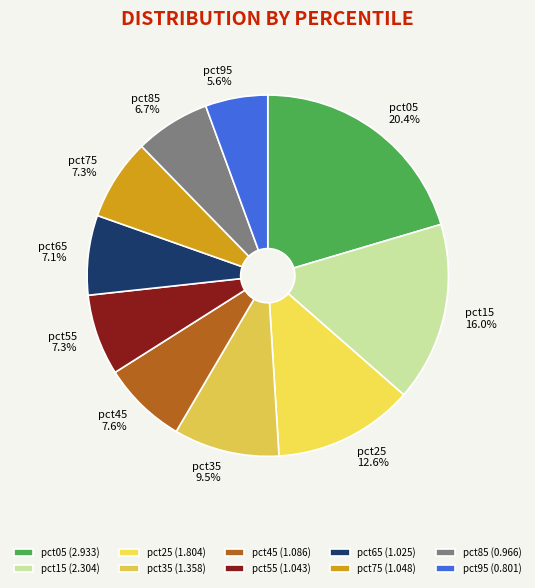

Count the number of slices in the pie.

10